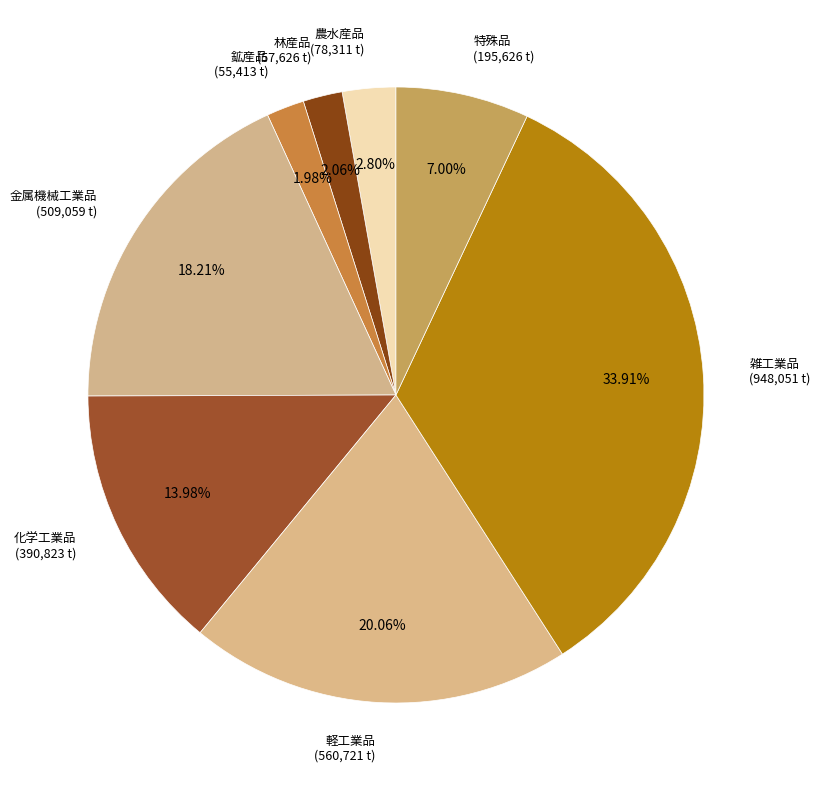

Do 軽工業品 and 特殊品 together represent more than half of the pie?

No